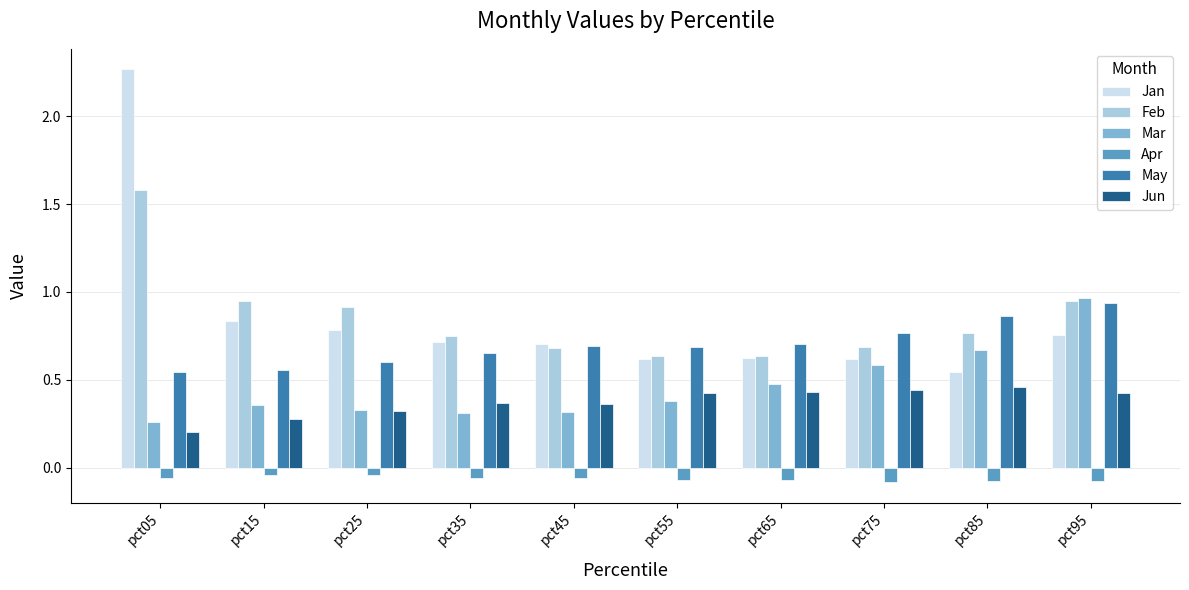

Which series has the widest spread of values?

Jan